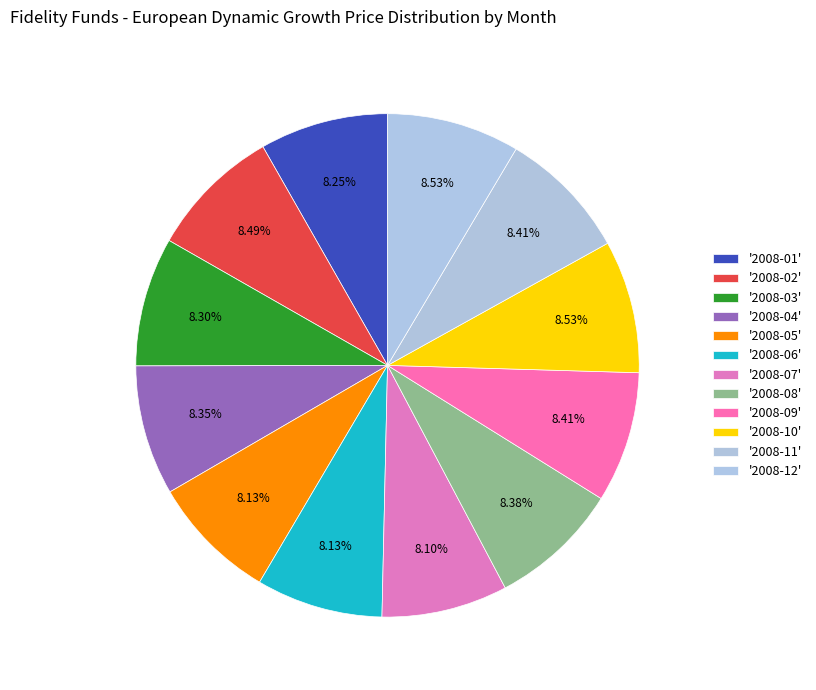

How many slices are in this pie chart?

12